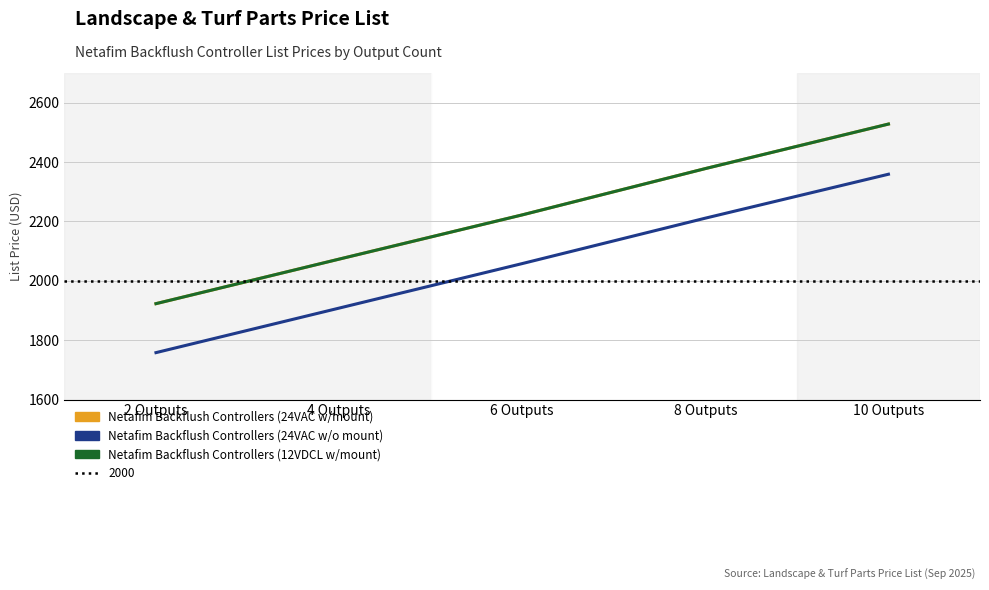

What is the sum of all Netafim Backflush Controllers (24VAC w/o mount) values?

10294